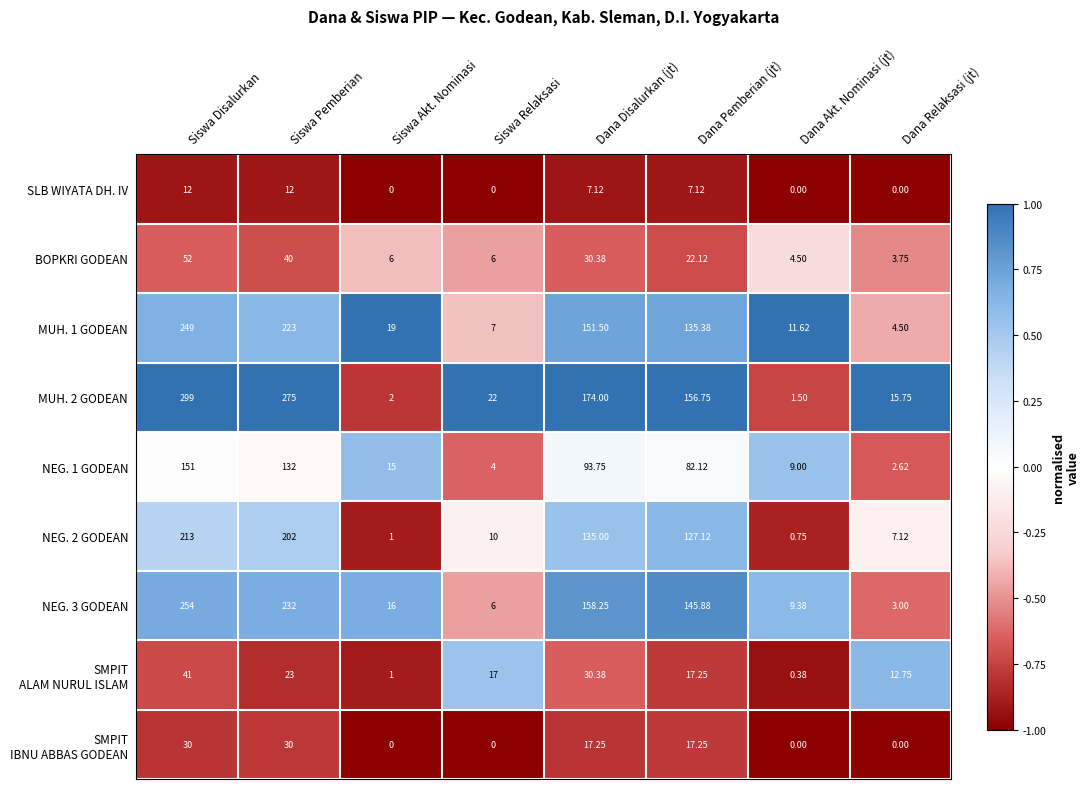

Which series has the largest total across all categories?

MUH. 2 GODEAN